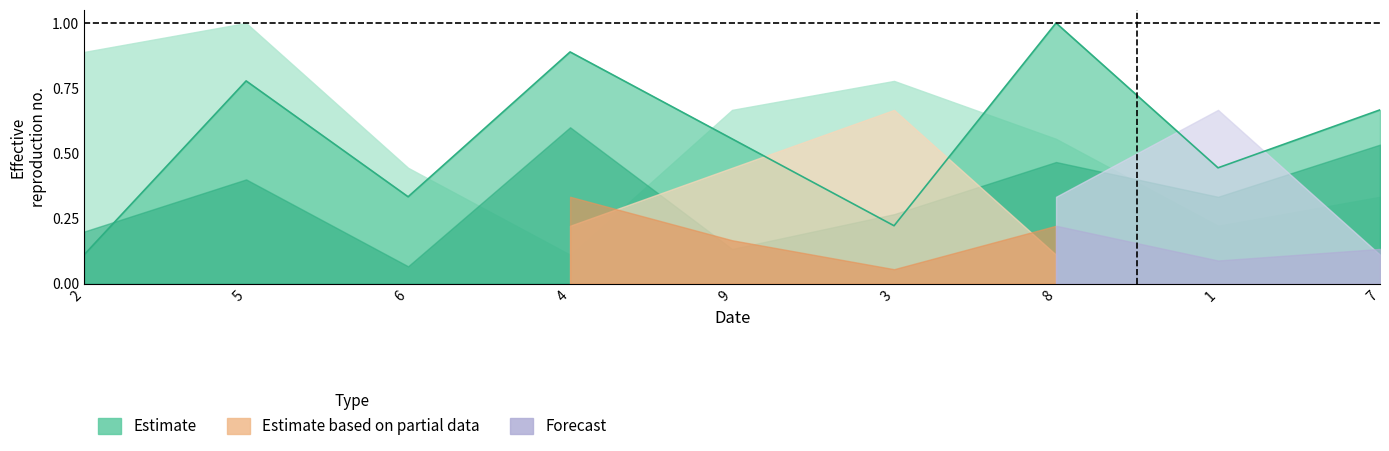

Rank the categories by value from highest to lowest.

8, 4, 5, 7, 9, 1, 6, 3, 2